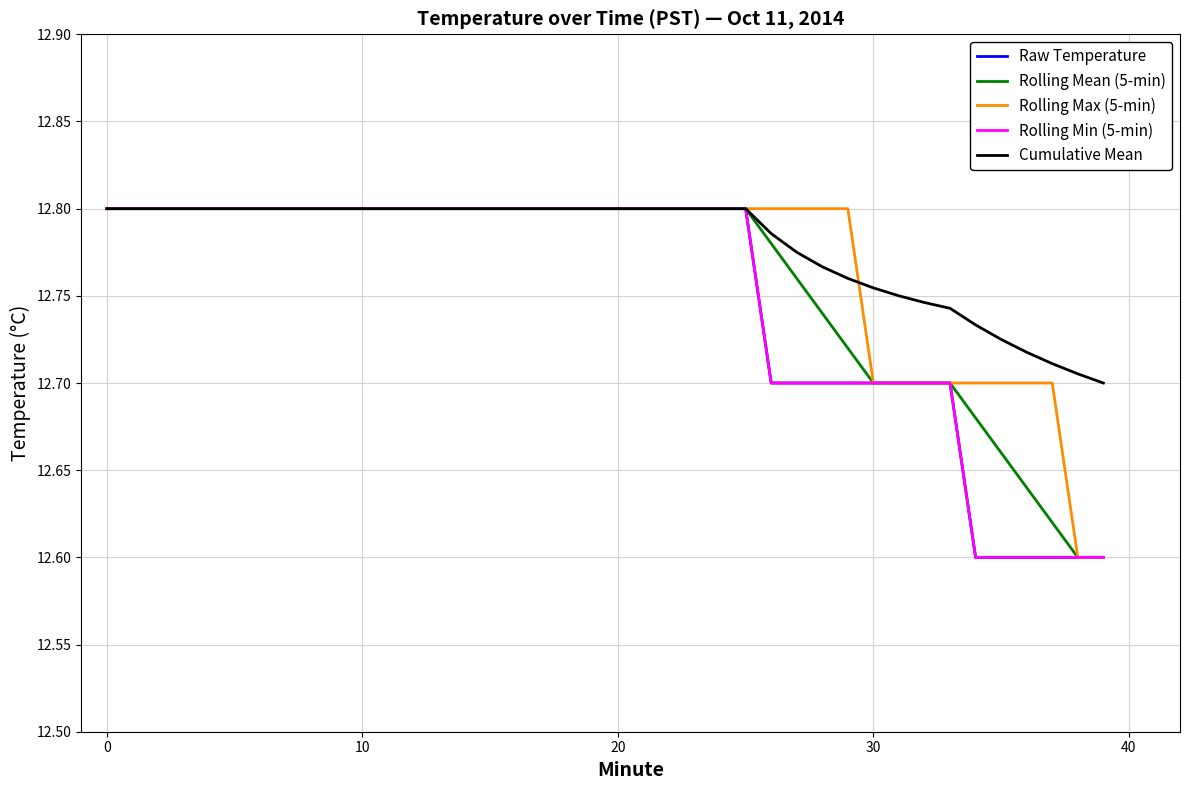

What is the sum of all Rolling Mean (5-min) values?

254.4